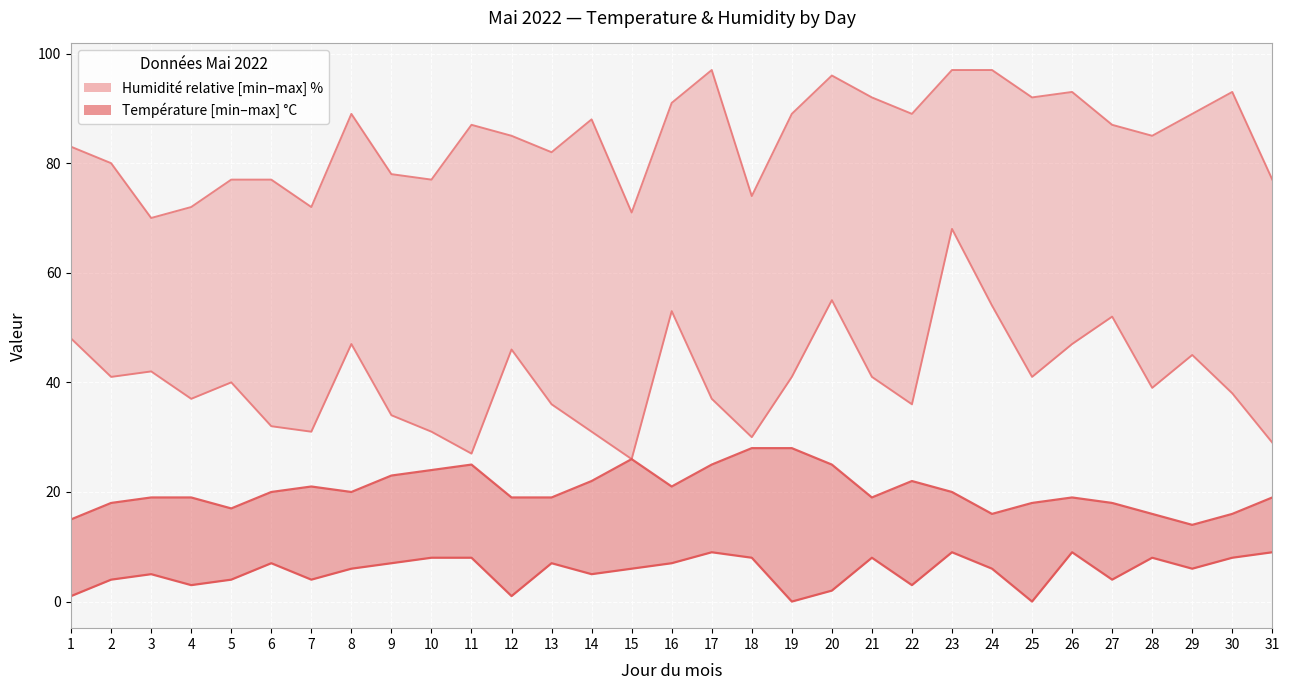

What is the spread (max minus min) of values at 20?

94